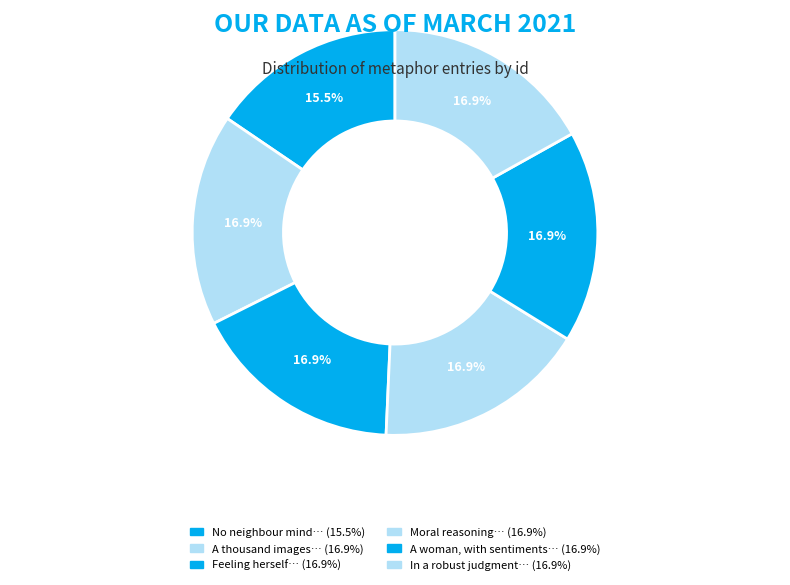

Count the number of slices in the pie.

6